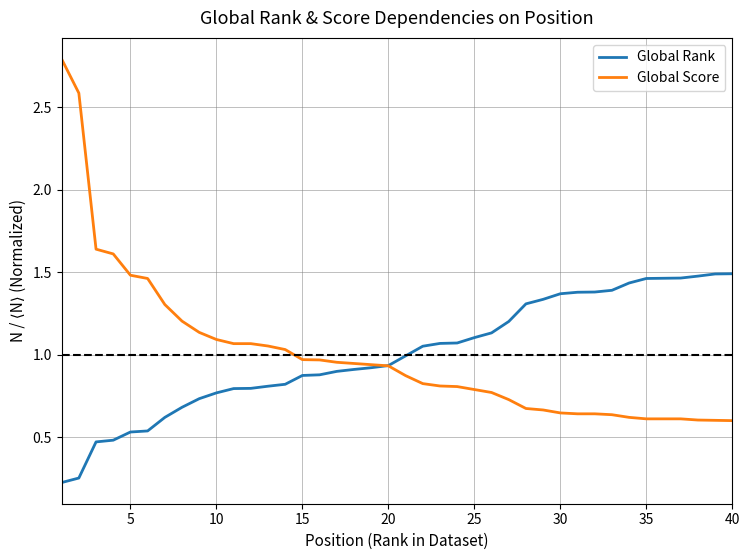

List the series in order of their peak value, lowest first.

Global Rank, Global Score